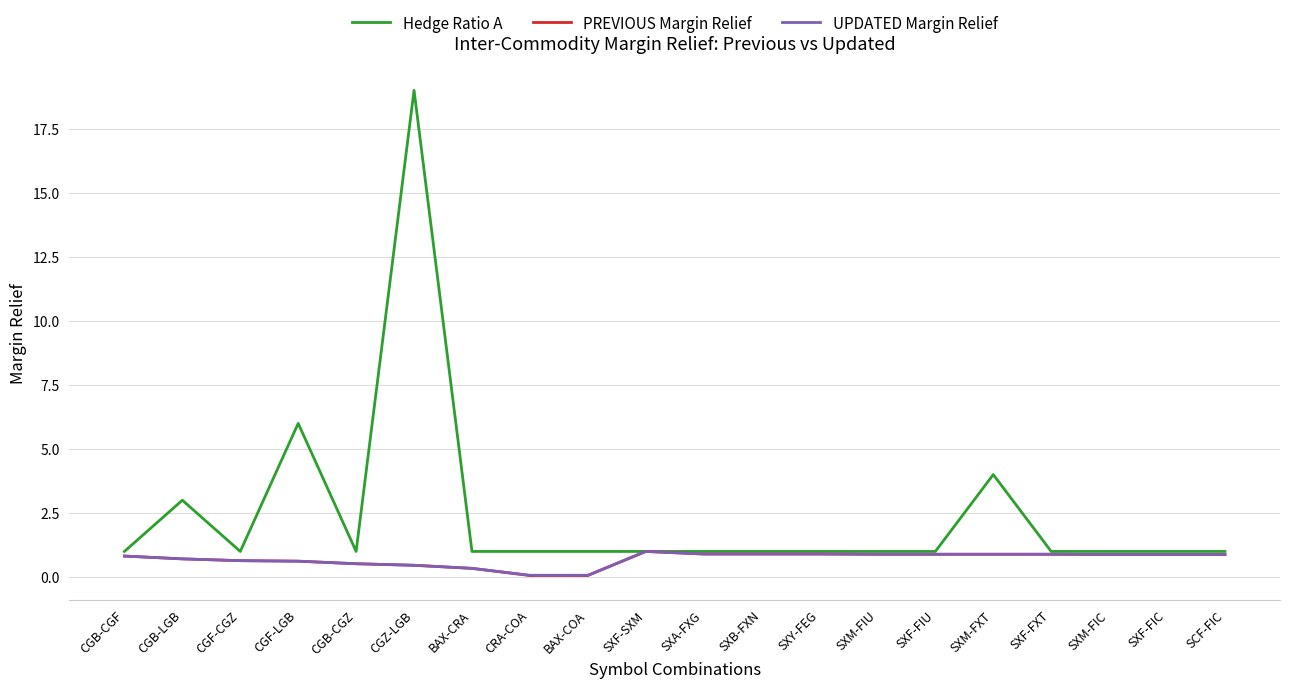

What is the total value across all series at SXB-FXN?

2.8